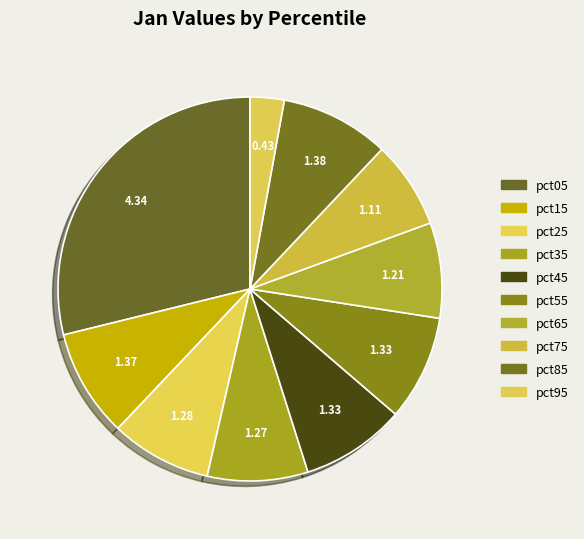

Is there any slice that represents more than half of the pie?

No